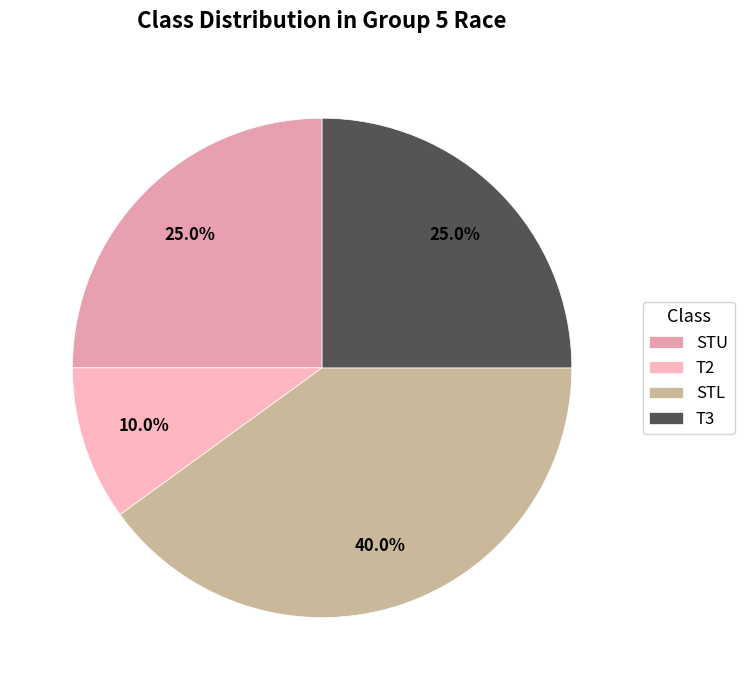

Count the number of slices in the pie.

4